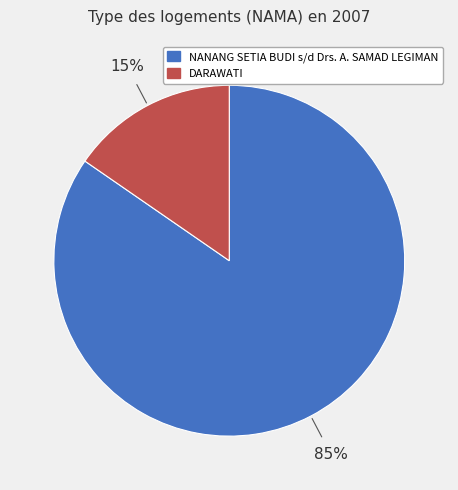

Which slice is the smallest?

DARAWATI